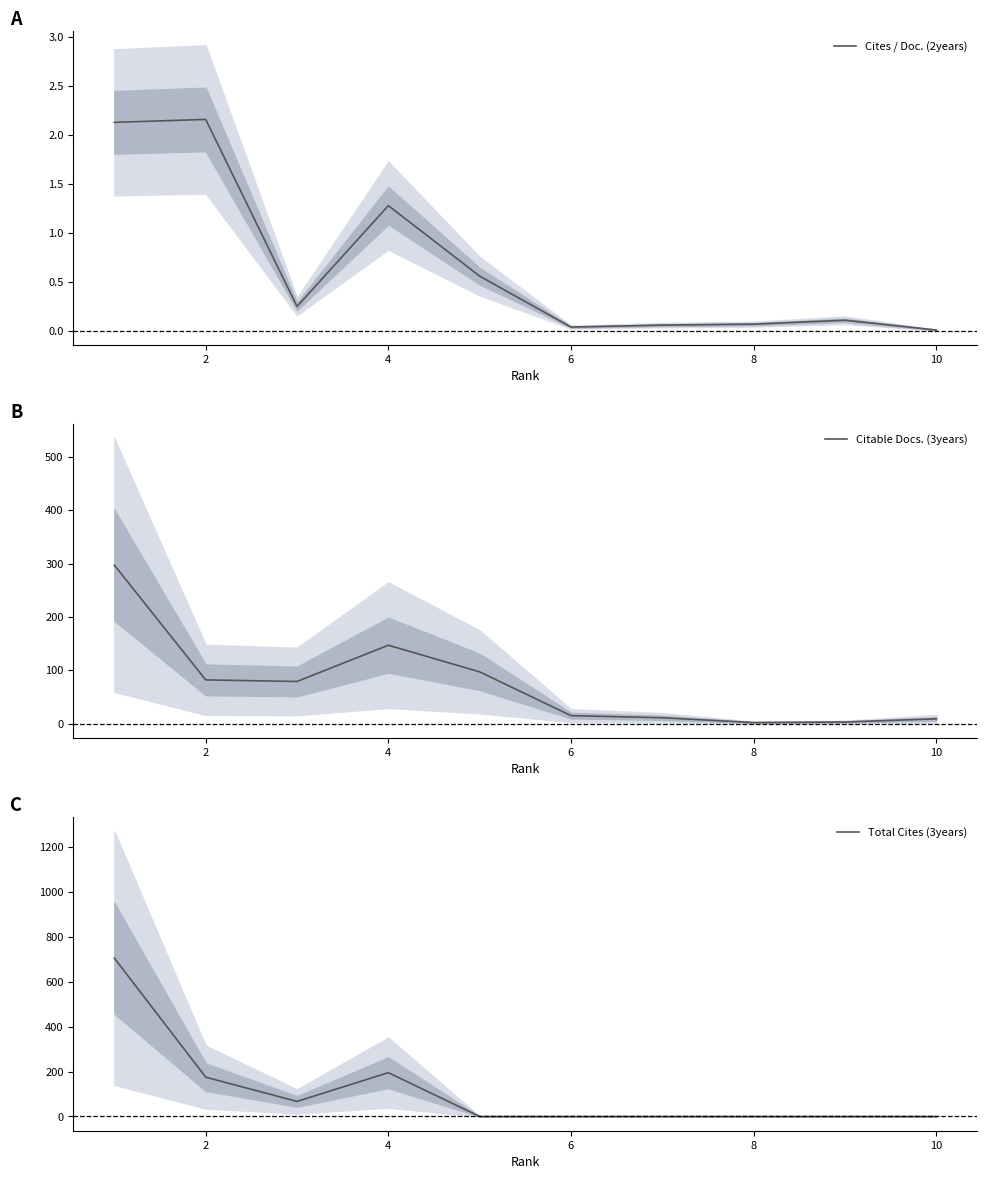

Reading left to right, what are all the values shown in this chart?

Cites / Doc. (2years): 2.1	2.2	0.2	1.3	0.6	0.0	0.1	0.1	0.1	0.0
Citable Docs. (3years): 297.0	82.0	79.0	147.0	97.0	15.0	11.0	2.0	3.0	9.0
Total Cites (3years): 705.0	175.0	67.0	195.0	0.0	0.0	0.0	0.0	0.0	0.0